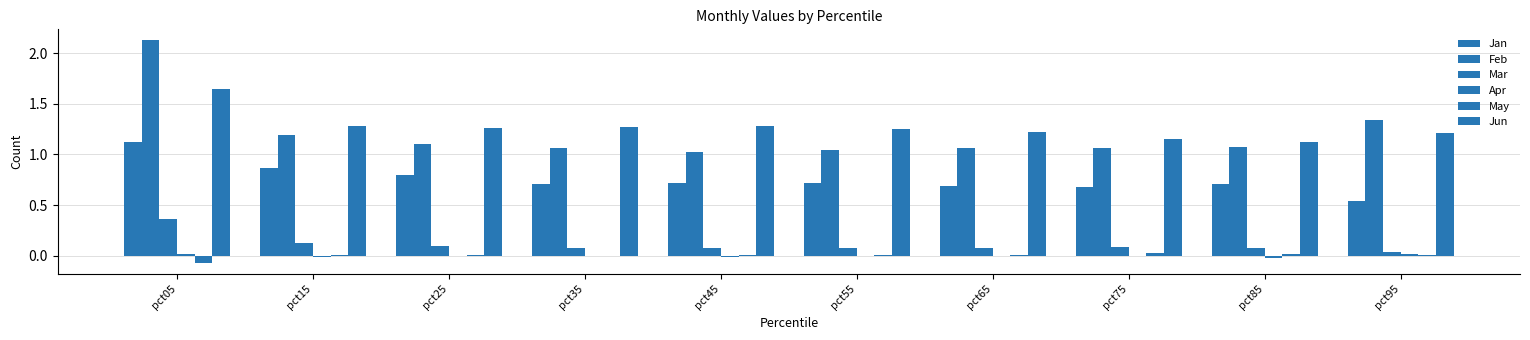

The value of May at pct75 is 0.0. True or false?

False